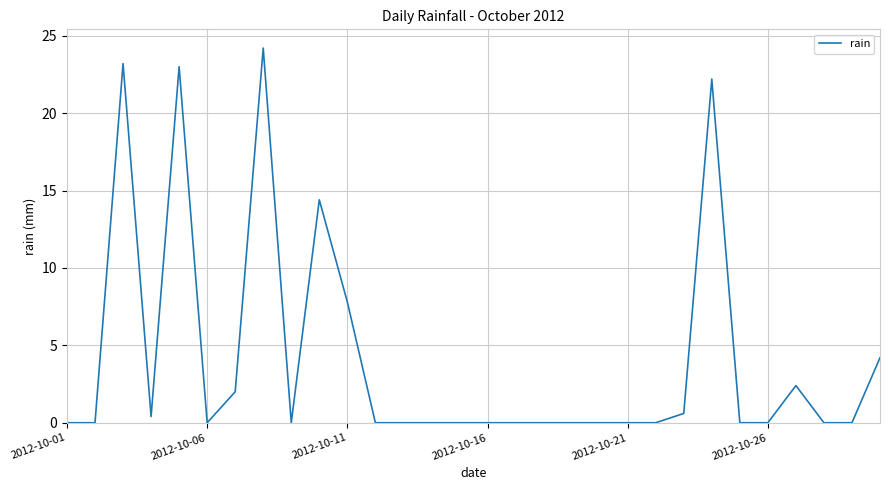

What is the difference between the maximum and minimum values?

24.2